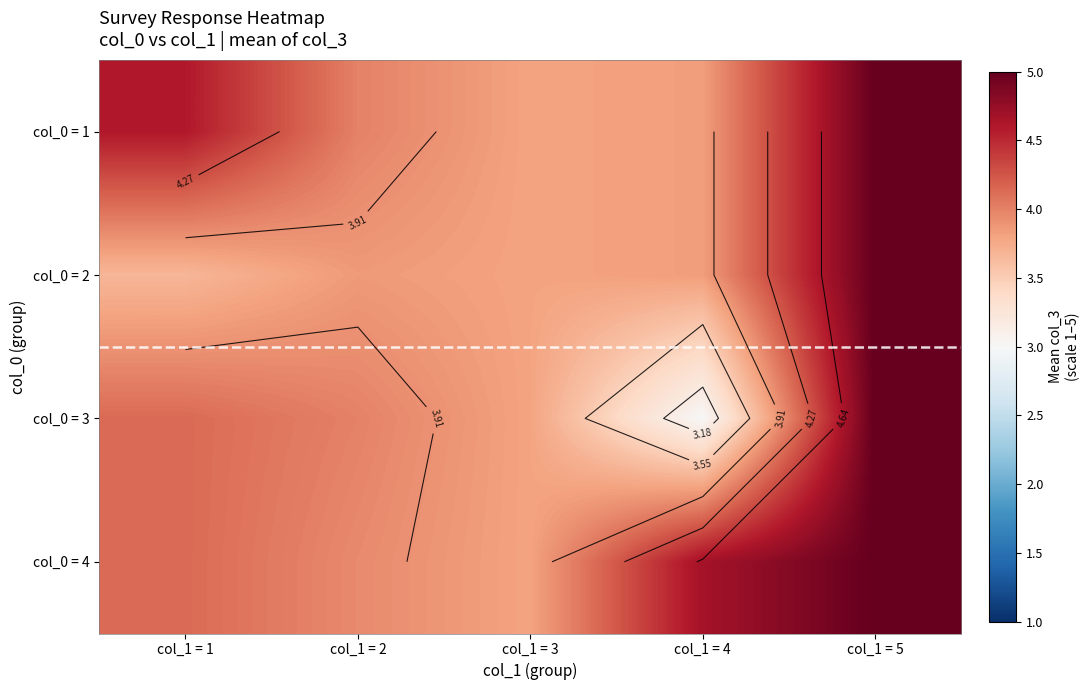

At col_1 = 4, list the series in order from largest to smallest.

col_0 = 4, col_0 = 1, col_0 = 2, col_0 = 3